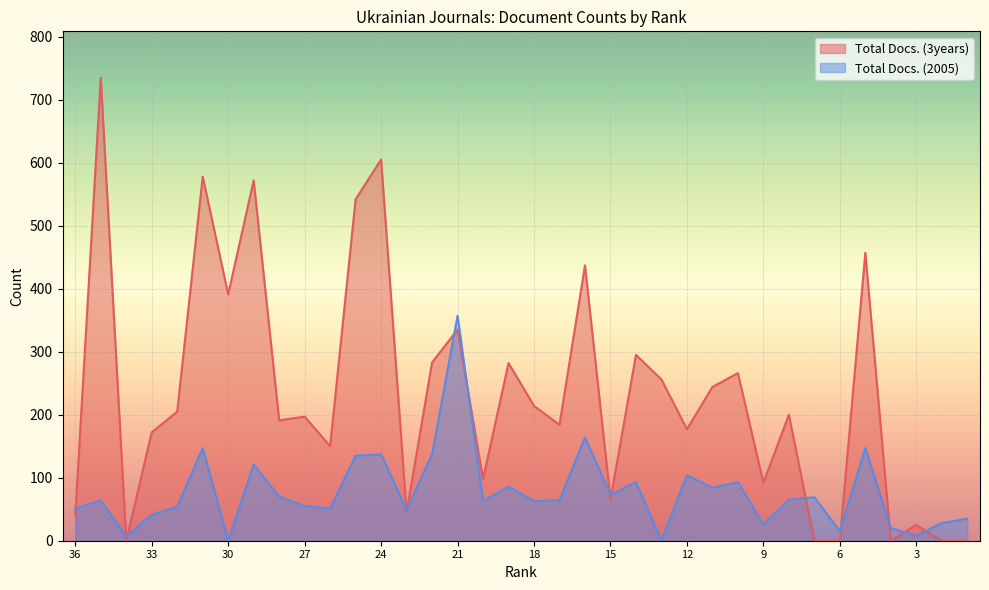

Between 36 and 25, which series saw the biggest shift?

Total Docs. (3years)